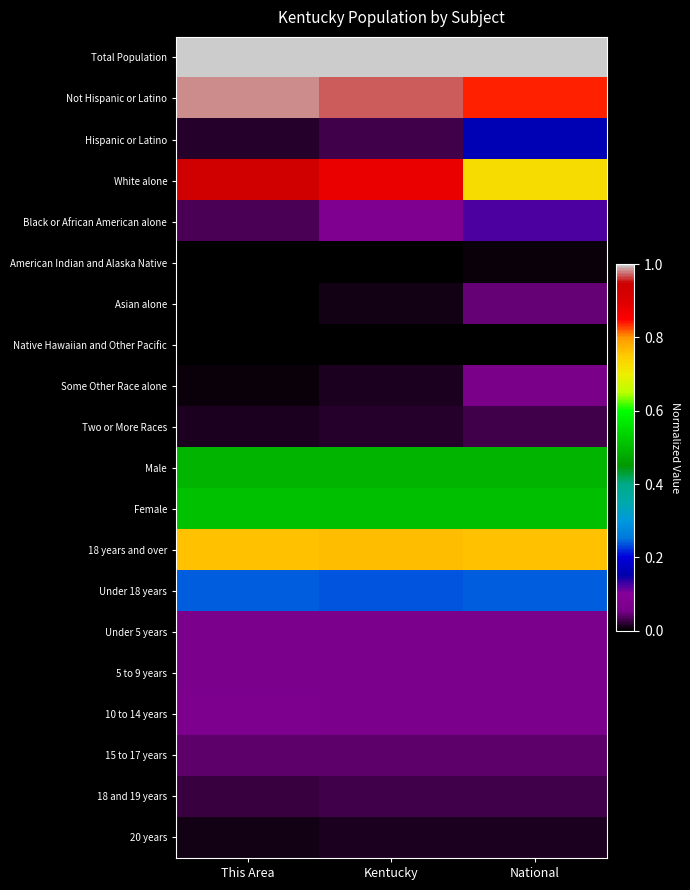

Between National and This Area, which is larger?

National